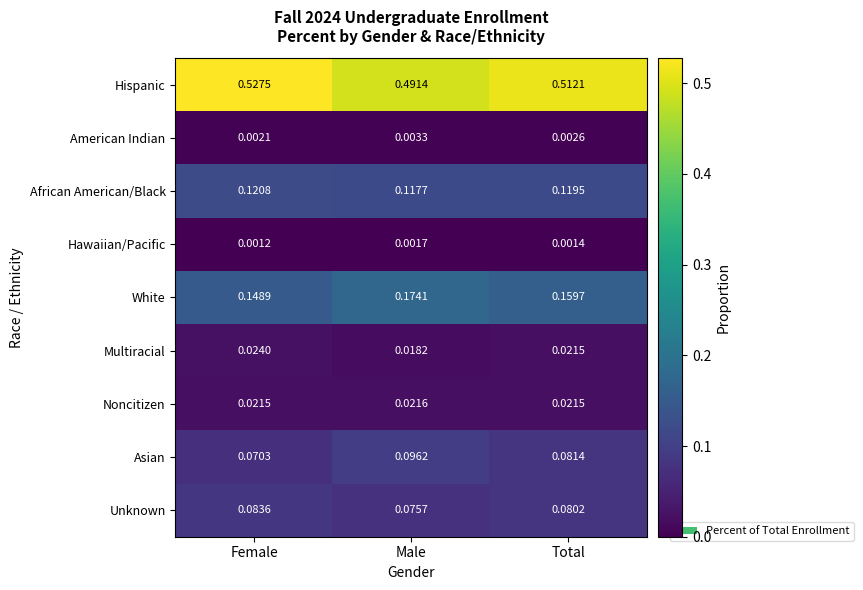

Is the value of Multiracial at Total greater than the value of Unknown at Total?

No